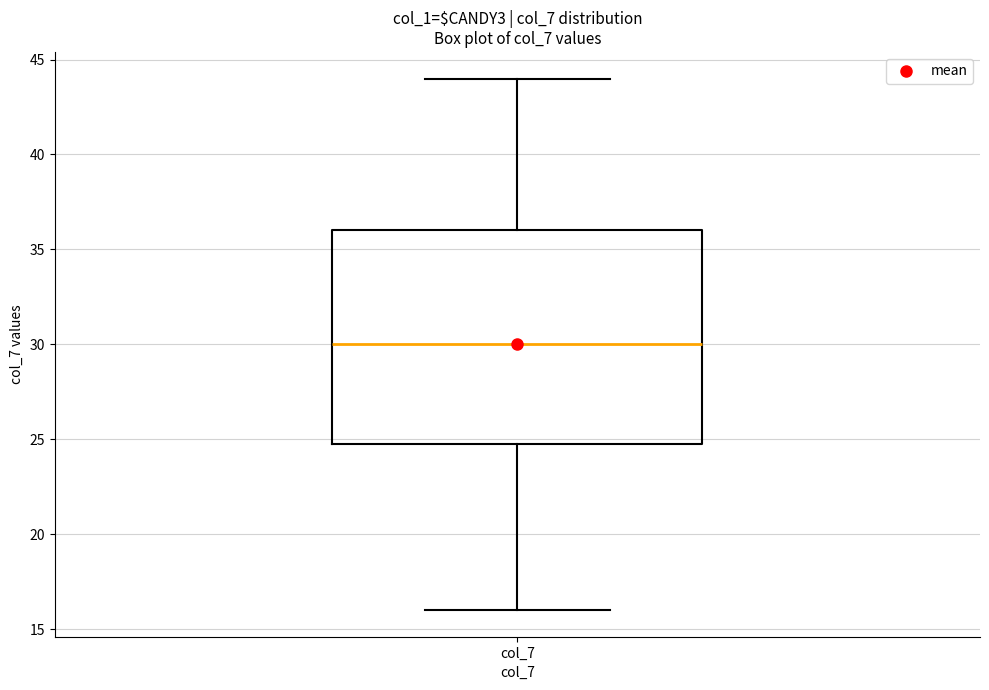

Transcribe this box plot: give where the median line is, the range the box spans, and where the two whiskers end, as read against the y-axis. The values are not printed on the chart, so give them approximately, as read against the axis.

median 30, box 25 to 36, whiskers 16 to 44